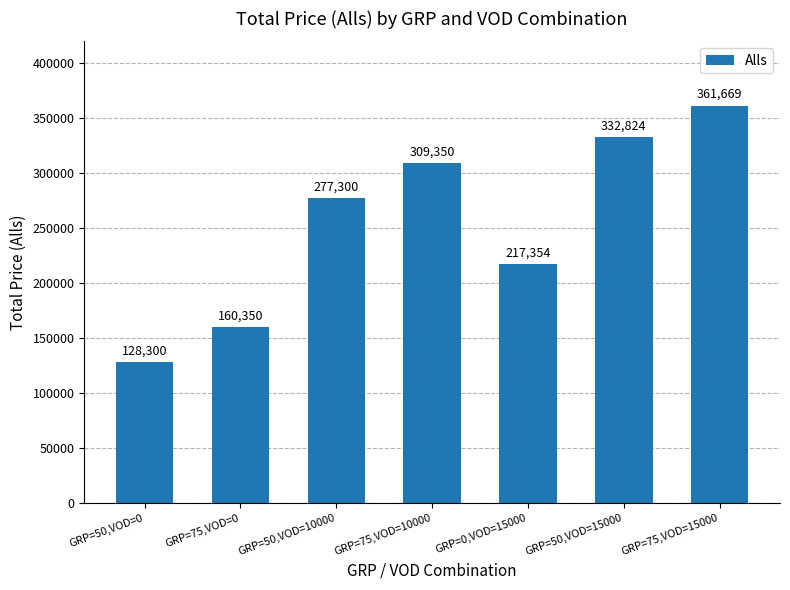

What is the label of the 6th bar from the right?

GRP=75,VOD=0